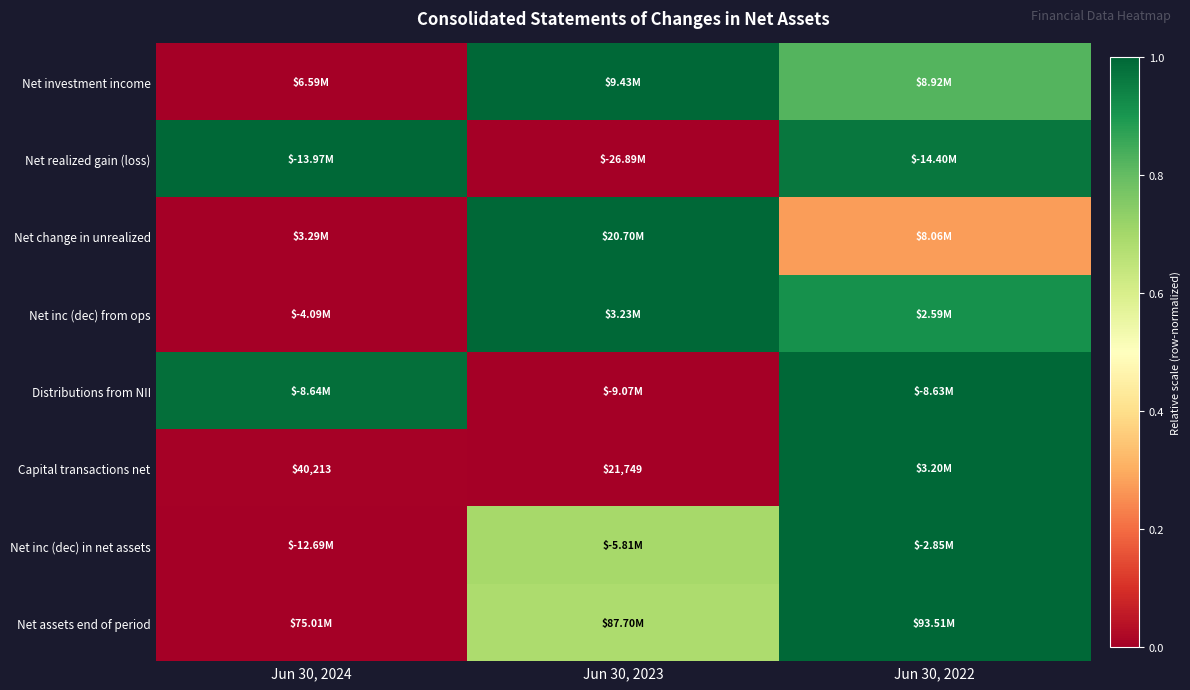

Is it true that Net investment income equals 0.8 at Jun 30, 2022?

True